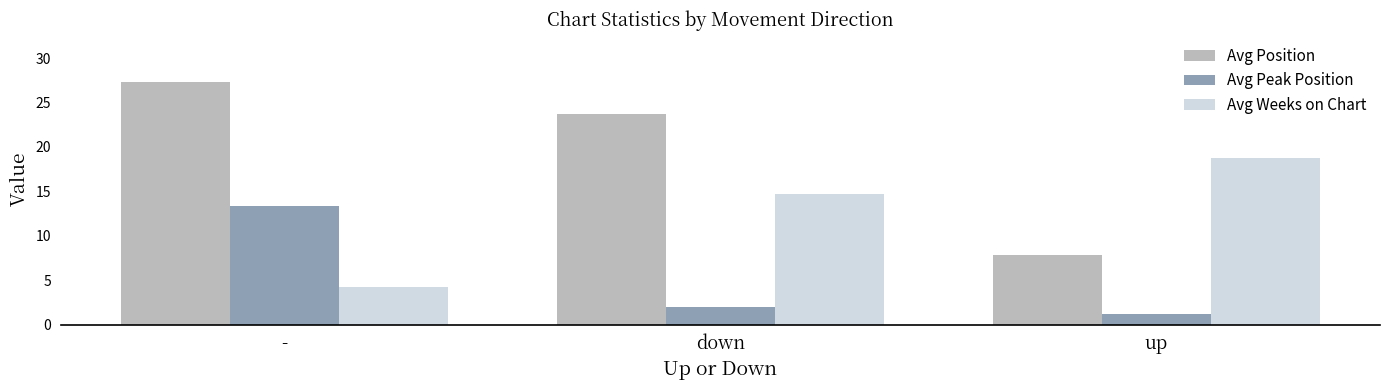

At up, list the series in order from smallest to largest.

Avg Peak Position, Avg Position, Avg Weeks on Chart